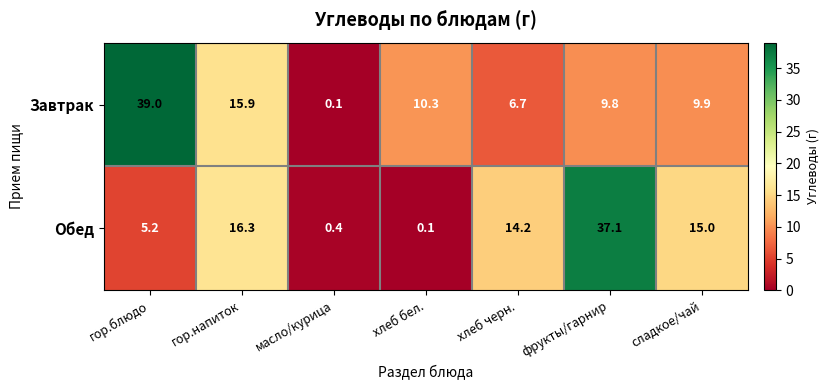

Where is Завтрак nearest to the value 19?

гор.напиток